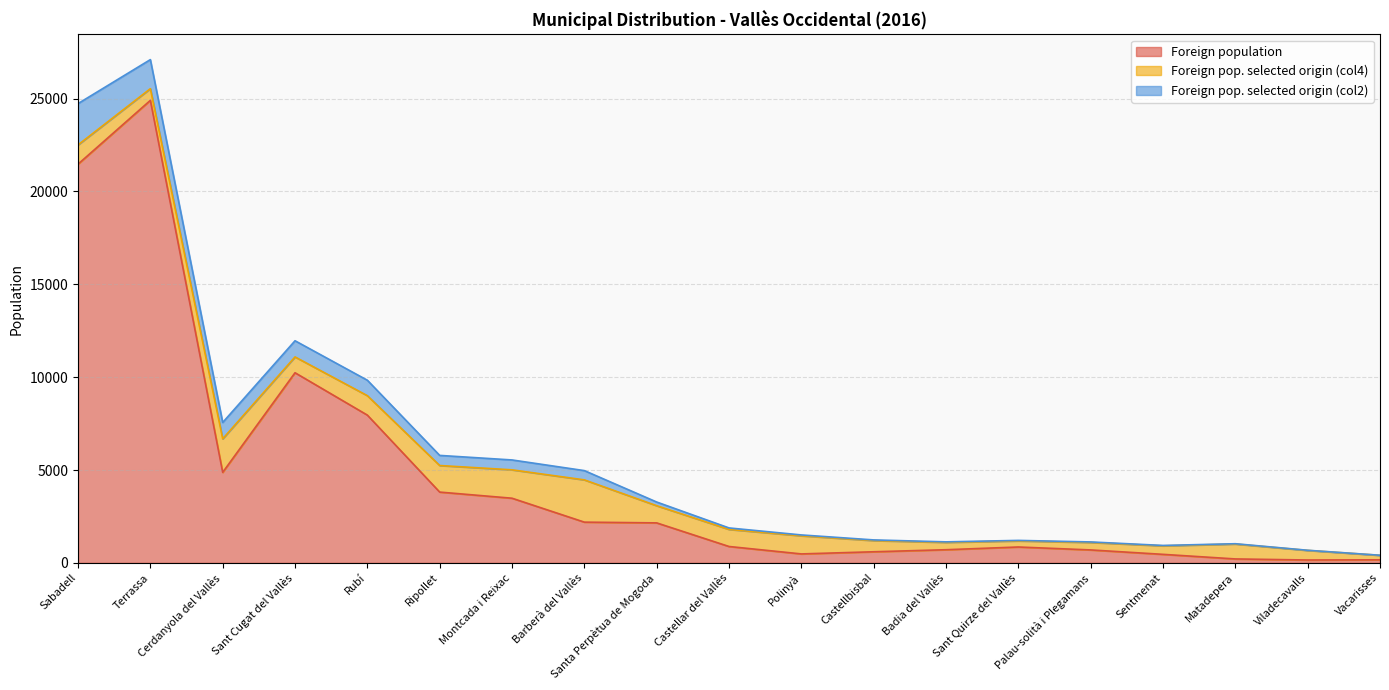

True or false: Foreign pop. selected origin (col2) and Foreign population cross at least once.

False